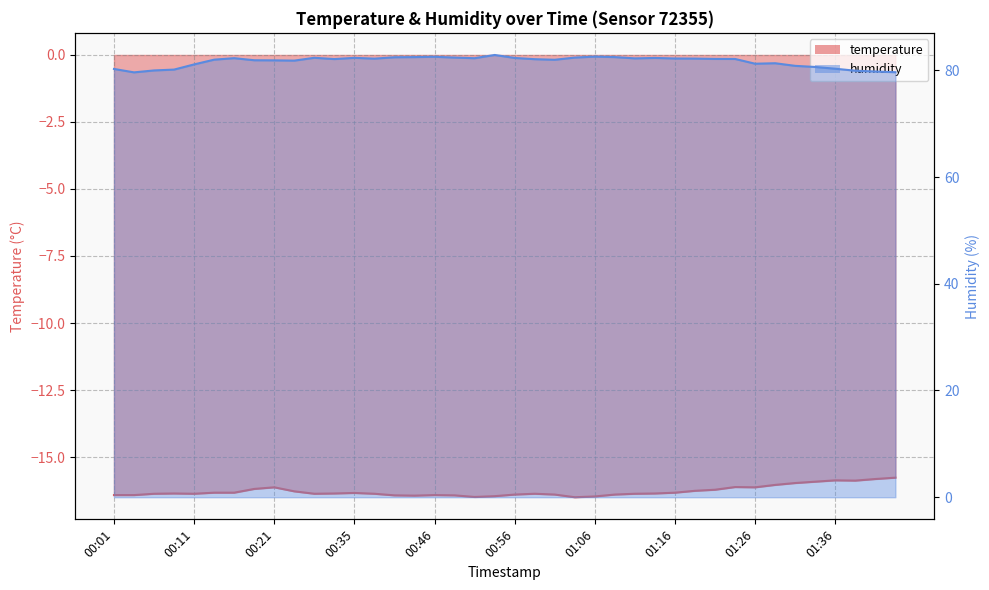

What is the total value across all series at 00:21?

65.7